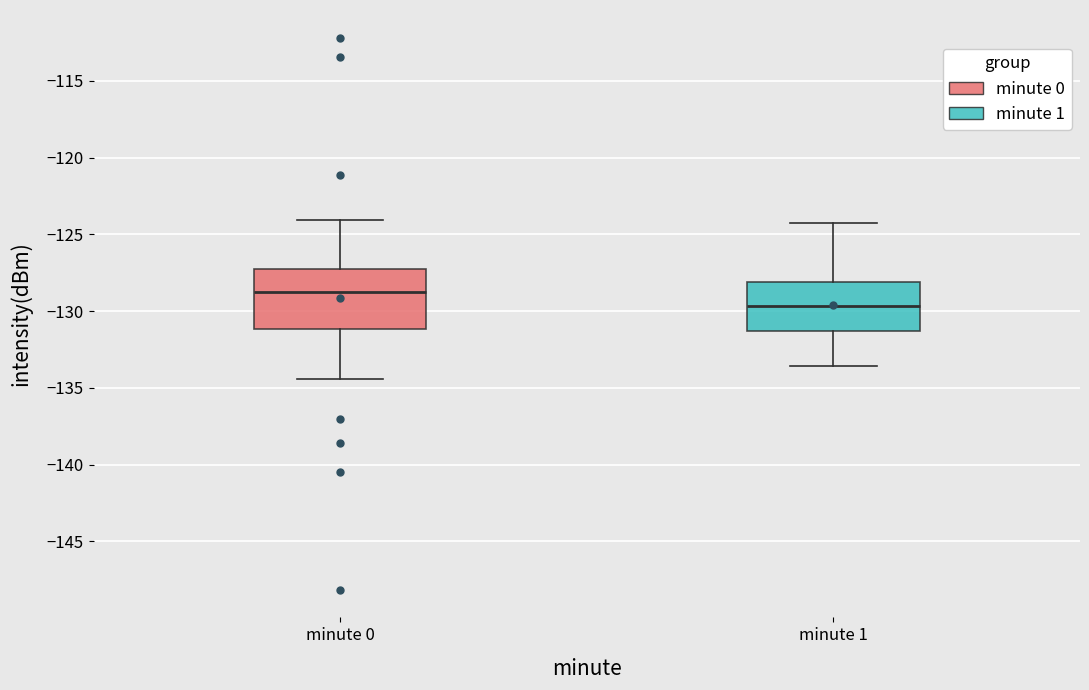

Reading left to right, read every box against the y-axis: the position of its median line, the range the box covers, and the ends of its whiskers. The values are not printed on the chart, so give them approximately, as read against the axis.

minute 0: median -129.0, box -131.0 to -127.5, whiskers -134.5 to -124.0
minute 1: median -129.5, box -131.5 to -128.0, whiskers -133.5 to -124.5